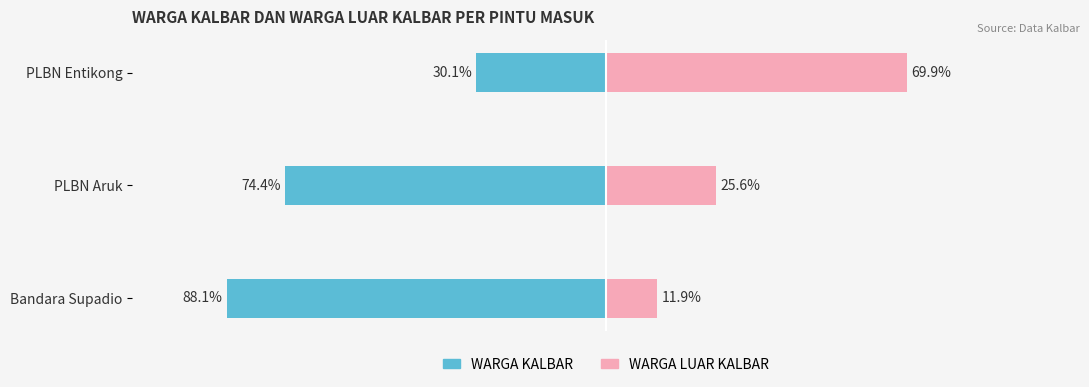

What is the lowest value of the WARGA KALBAR series?

-88.1